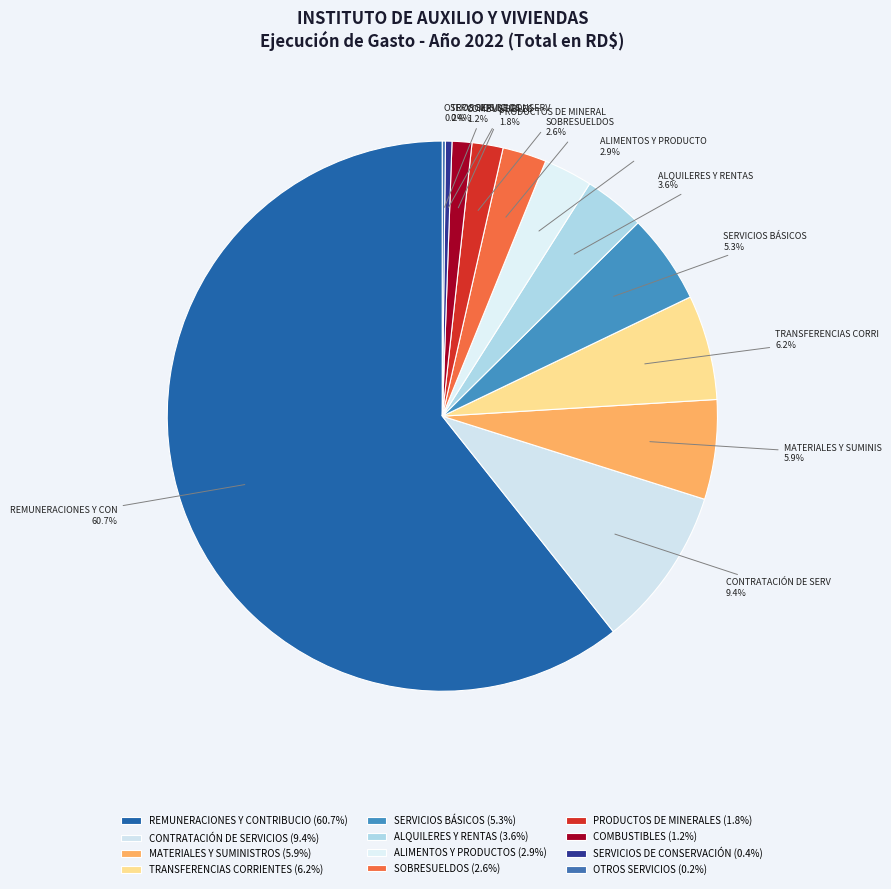

Which slice represents more than half of the pie?

2.1 - REMUNERACIONES Y CONTRIBUCIONES